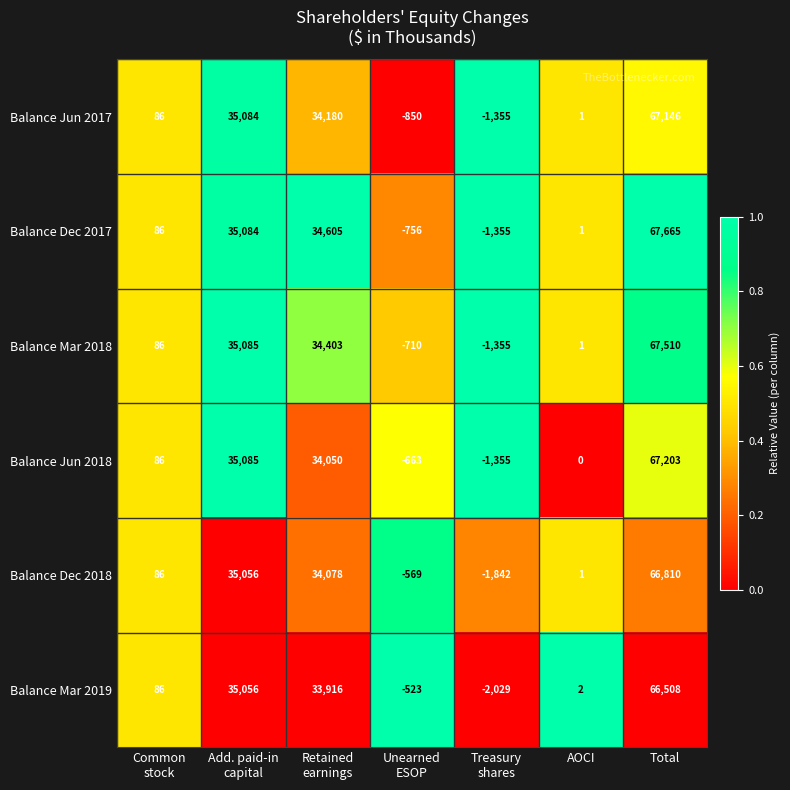

How many negative values does the Balance Dec 2018 series have?

2